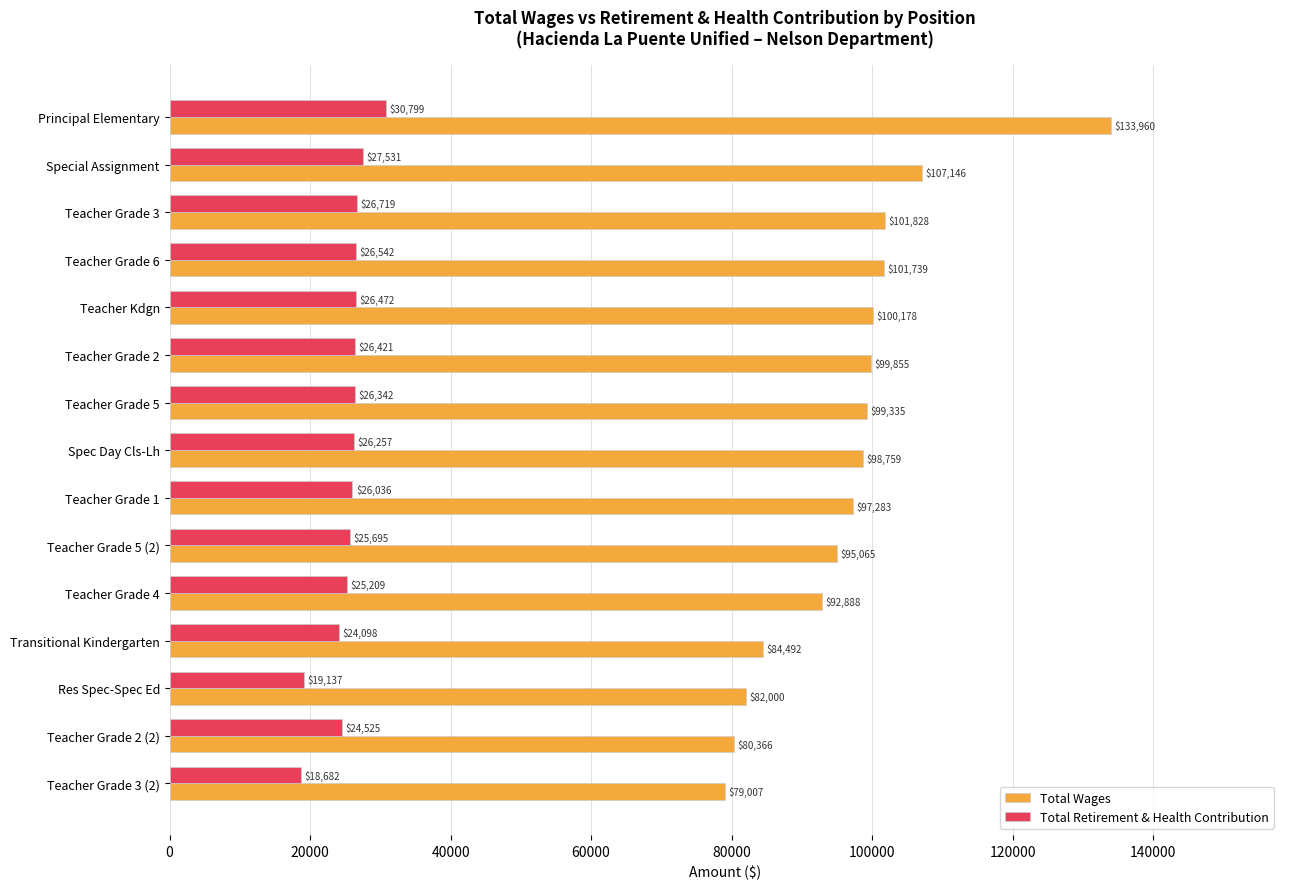

Rank the categories by Total Wages value from highest to lowest.

Principal Elementary, Special Assignment, Teacher Grade 3, Teacher Grade 6, Teacher Kdgn, Teacher Grade 2, Teacher Grade 5, Spec Day Cls-Lh, Teacher Grade 1, Teacher Grade 5 (2), Teacher Grade 4, Transitional Kindergarten, Res Spec-Spec Ed, Teacher Grade 2 (2), Teacher Grade 3 (2)